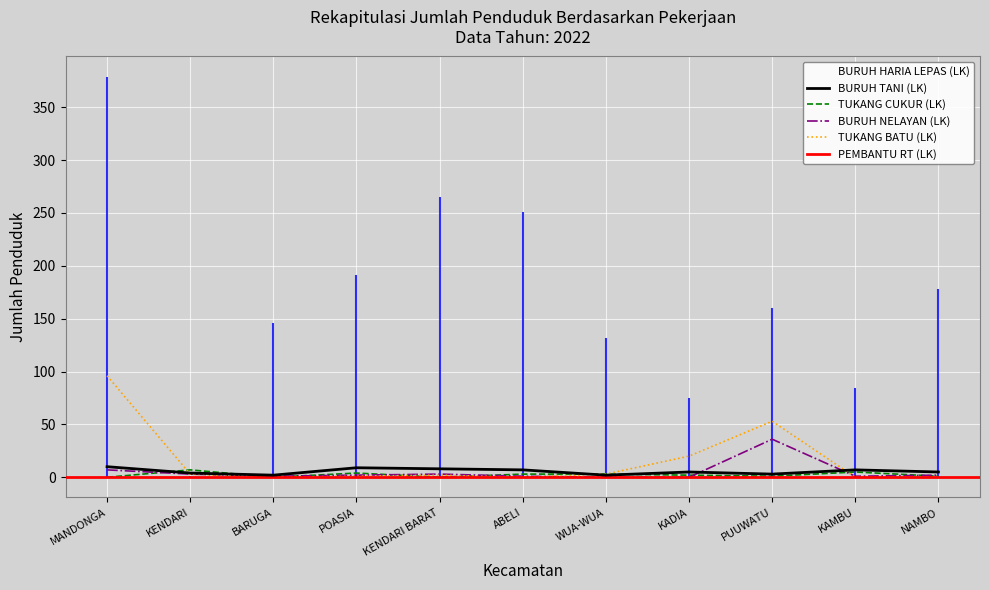

What is the label of the 6th point from the left?

ABELI